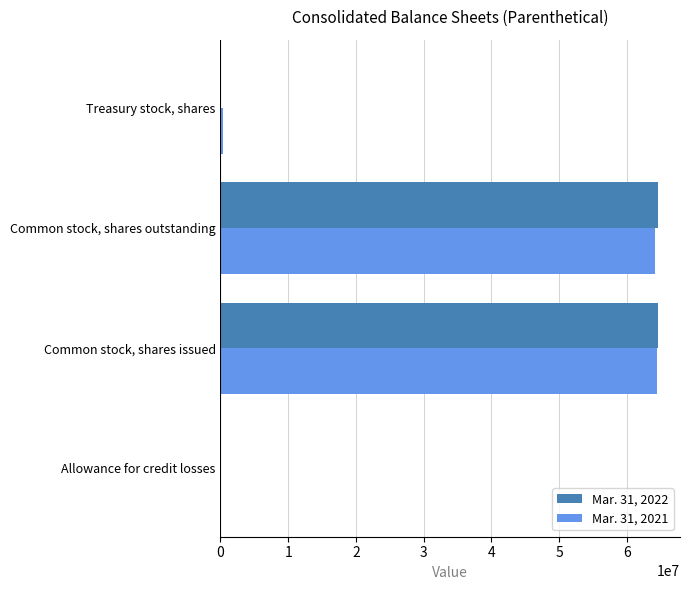

What is the total value across all series at Common stock, shares outstanding?

128799383